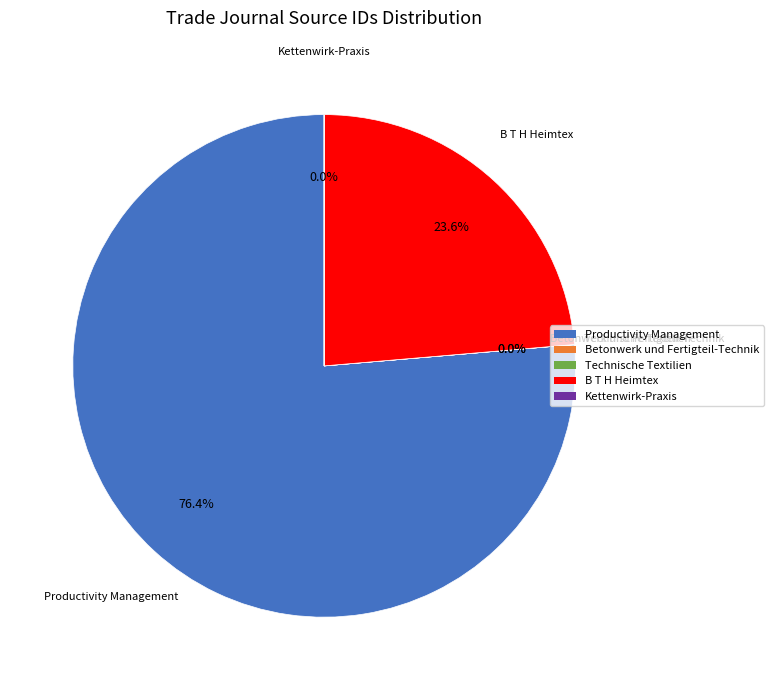

Which slice is the largest?

Productivity Management